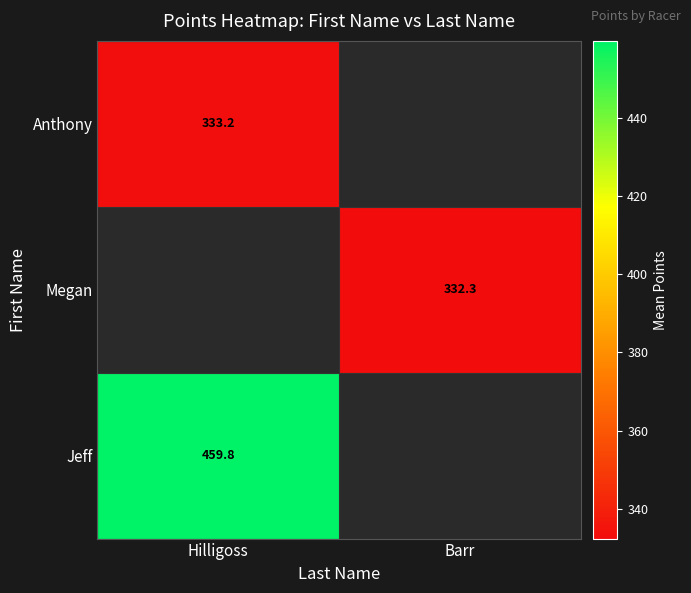

True or false: Megan has a value of 566.6 at Barr.

False